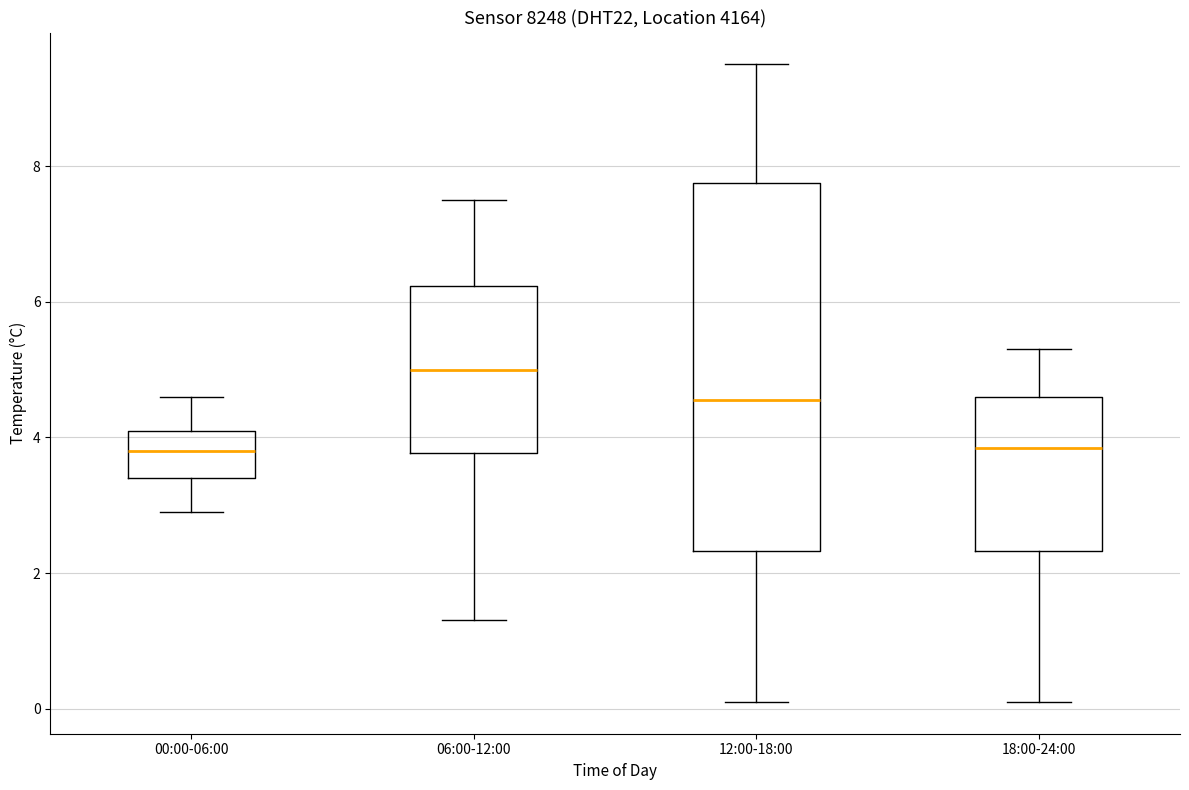

Which box is the tallest, from its lower edge to its upper edge?

12:00-18:00